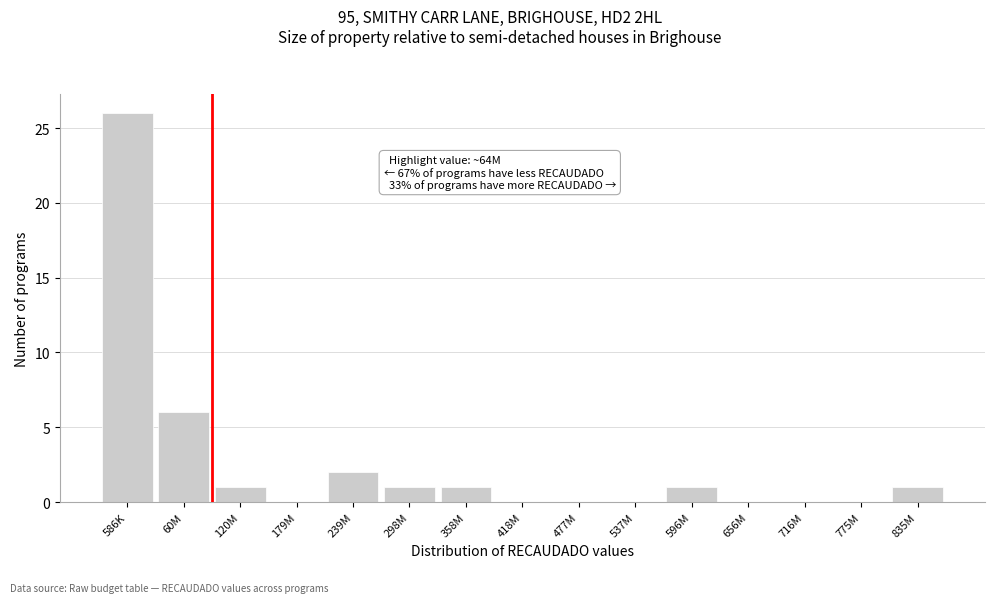

Reading left to right, what are all the values shown in this chart?

586K=26	60M=6	120M=1	179M=0	239M=2	298M=1	358M=1	418M=0	477M=0	537M=0	596M=1	656M=0	716M=0	775M=0	835M=1